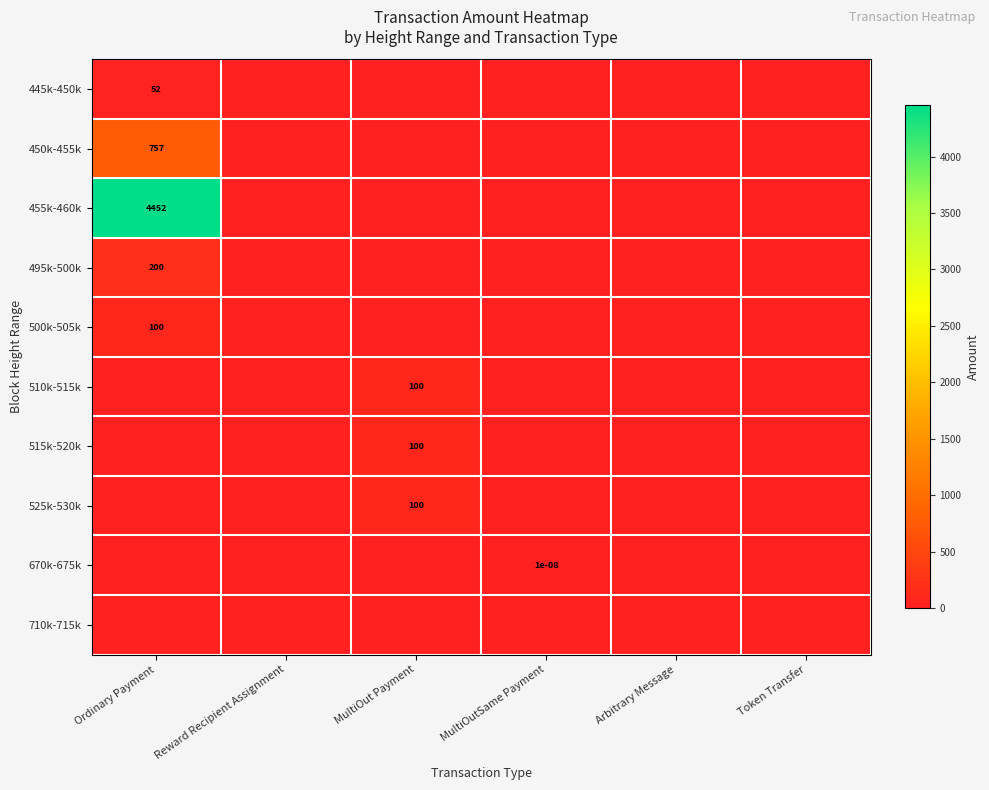

How many data points does each series have?

6